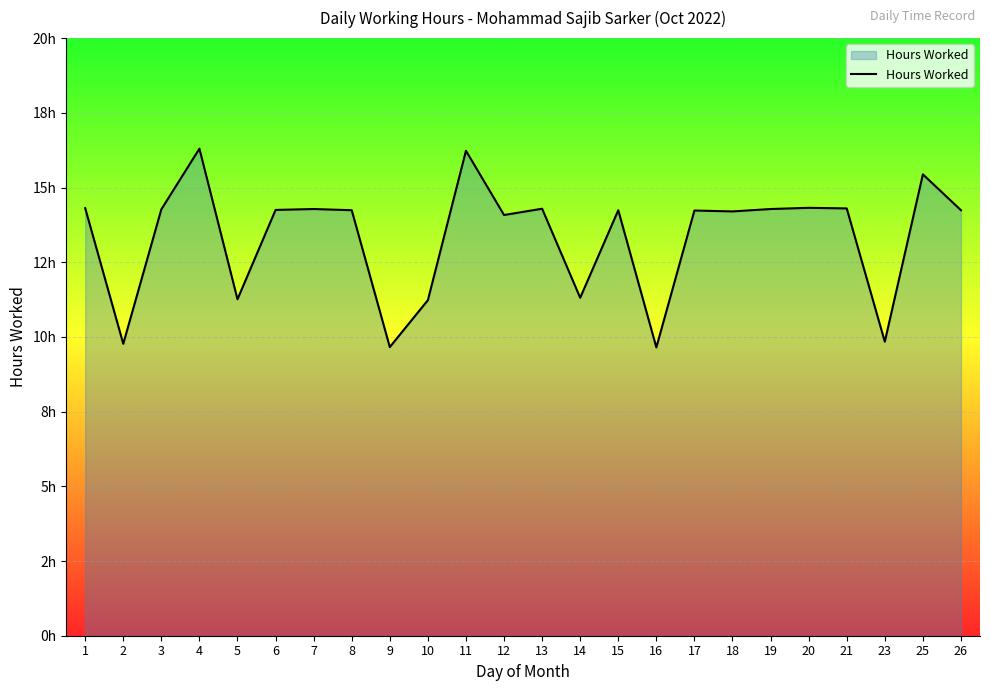

Does the chart have visible grid lines?

Yes